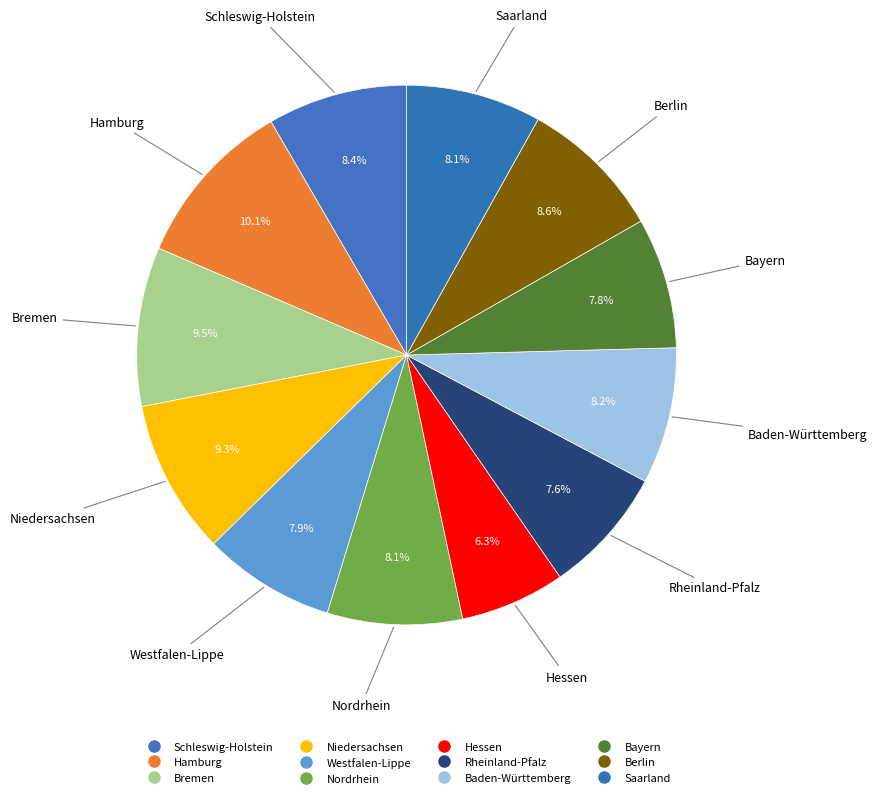

How many segments does this pie chart have?

12